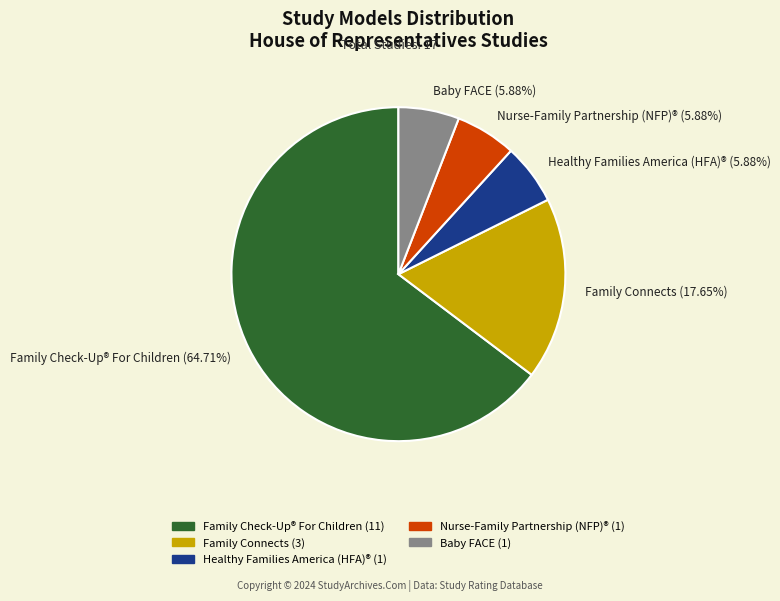

Combined, do Healthy Families America (HFA)® (5.88%) and Family Connects (17.65%) account for over 50%?

No